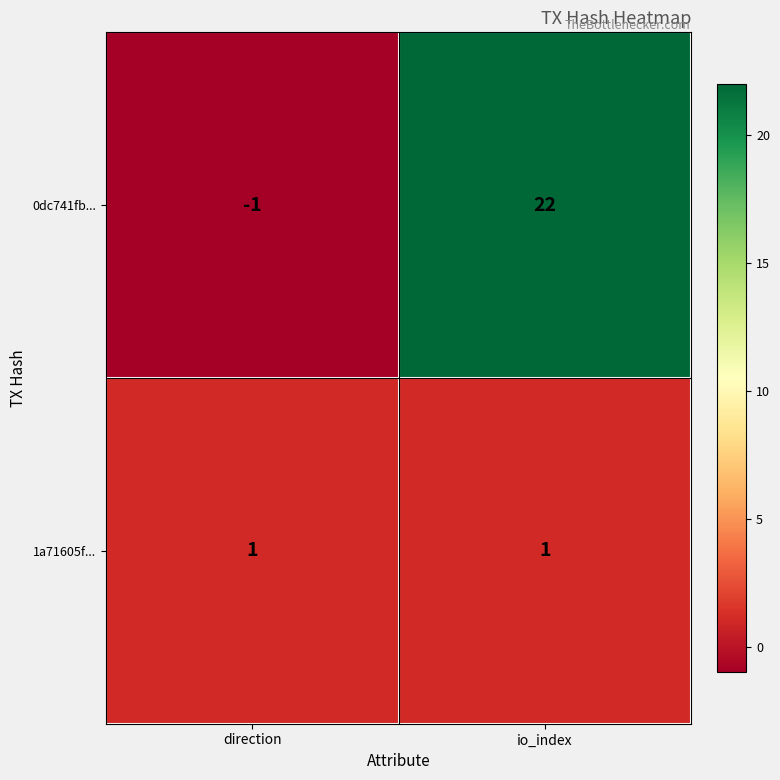

Between direction and io_index, which series saw the biggest shift?

0dc741fb...